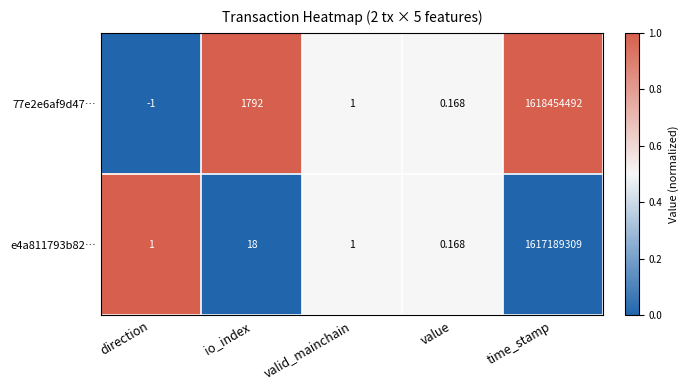

At which label does 77e2e6af9d47… first exceed 1?

io_index